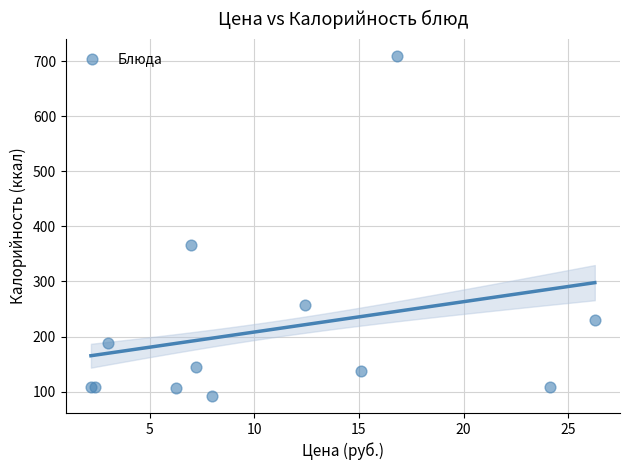

What Y value in the scatter plot is closest to 400?

366